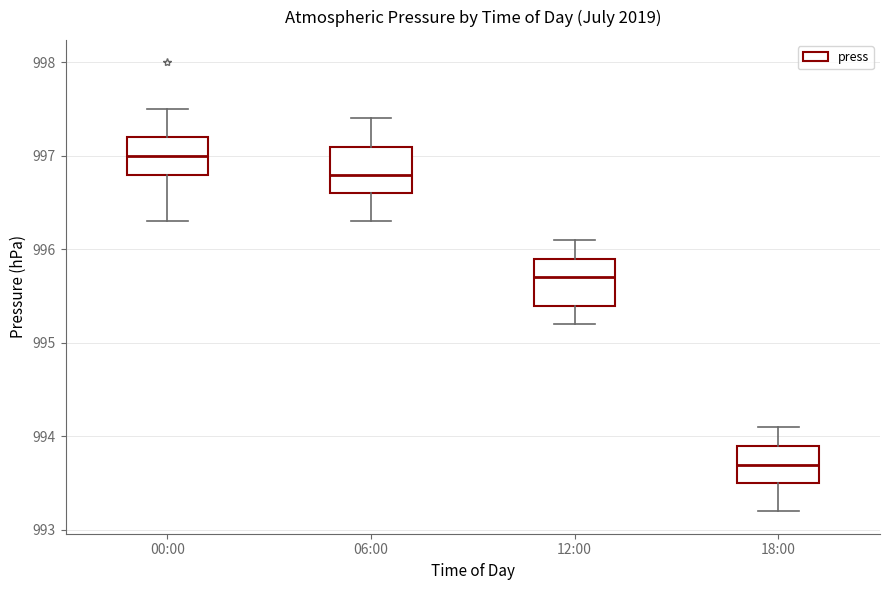

Which box's median line is the highest?

00:00